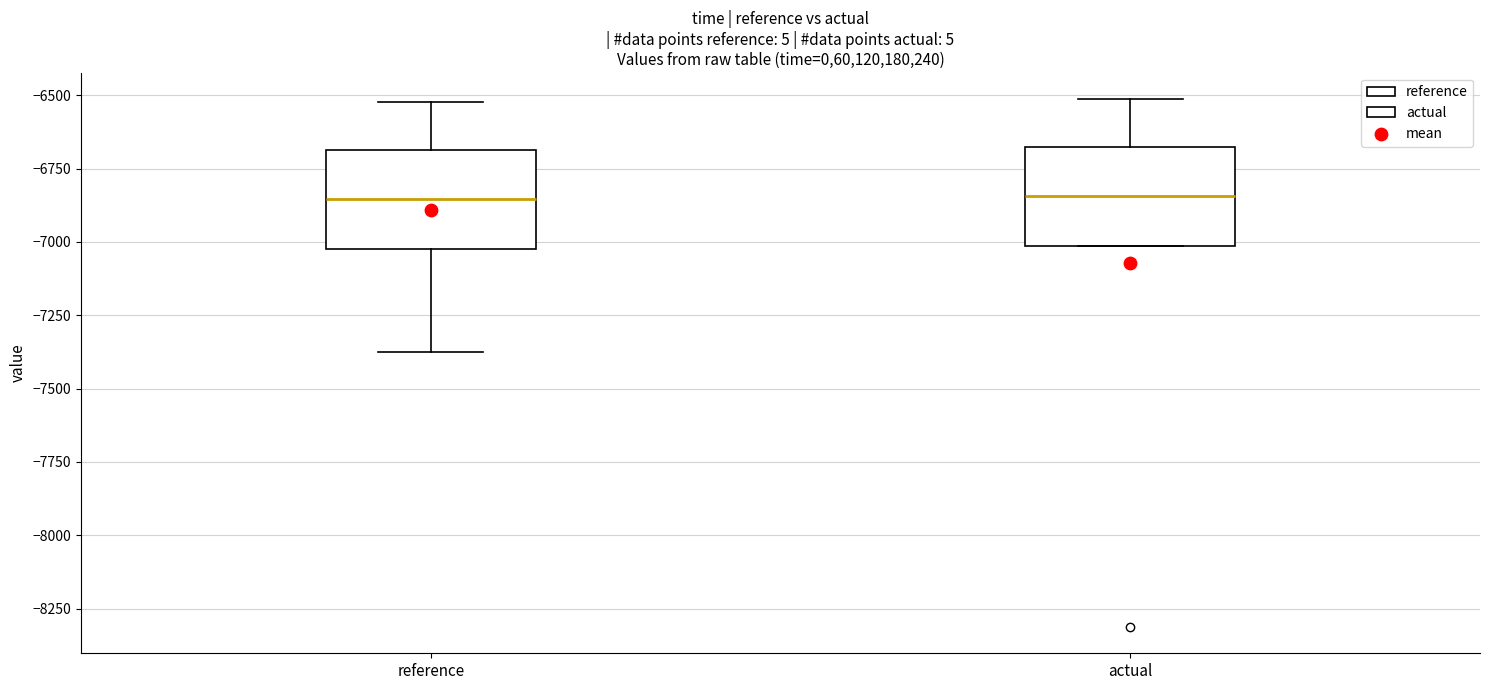

Reading left to right, transcribe this box plot: for each box, give where its median line is, the range the box spans, and where its two whiskers end, as read against the y-axis. The values are not printed on the chart, so give them approximately, as read against the axis.

reference: median -6850, box -7000 to -6700, whiskers -7350 to -6500
actual: median -6850, box -7000 to -6700, whiskers -7000 to -6500